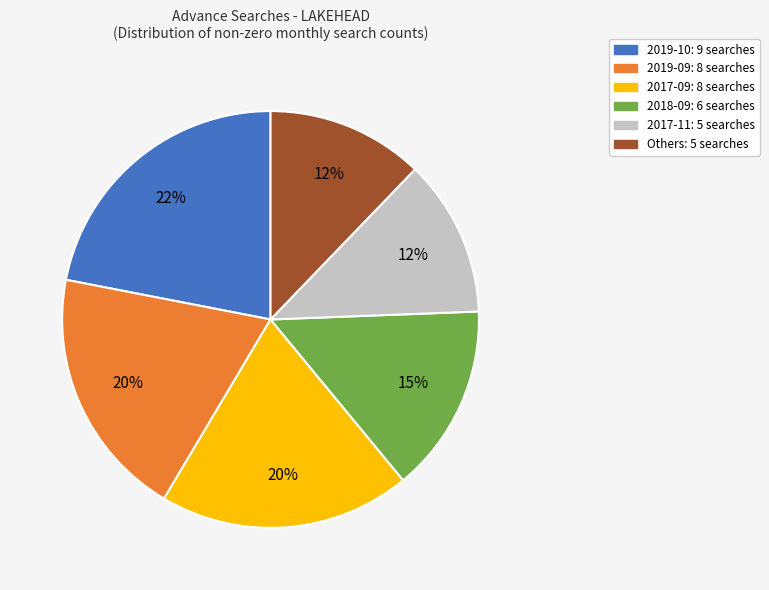

Is there any slice that represents more than half of the pie?

No